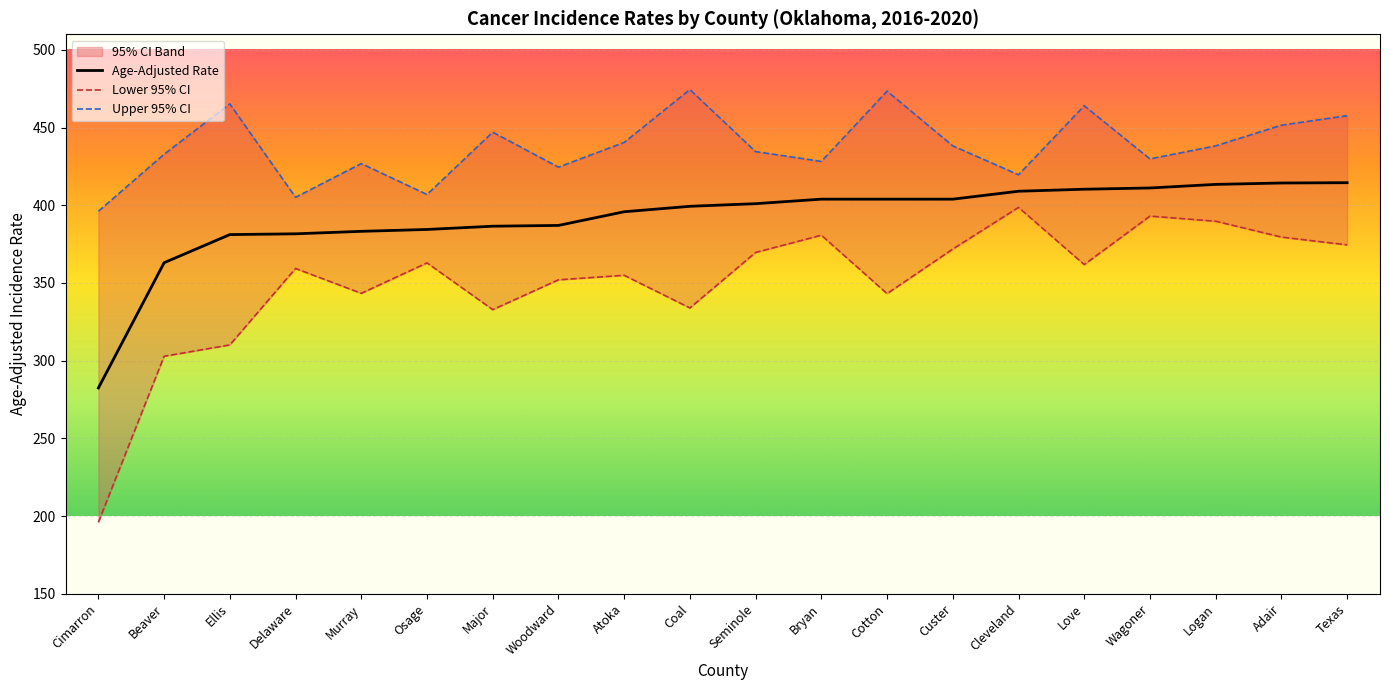

What is the label of the 13th point from the left?

Cotton